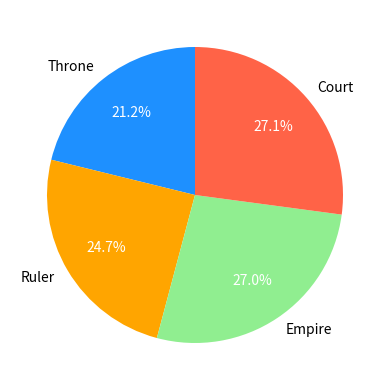

How many slices are in this pie chart?

4